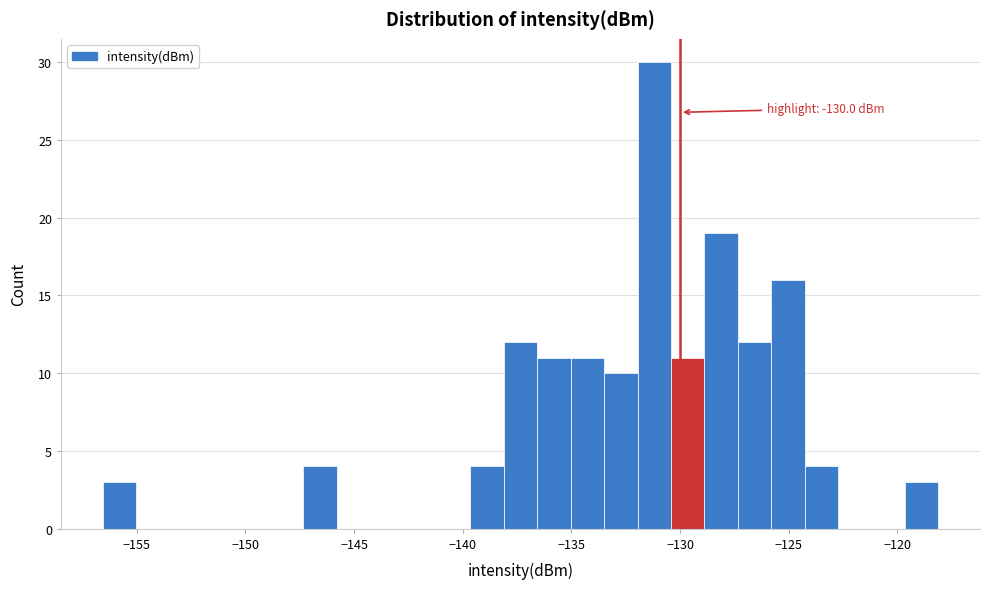

Read against the x-axis, roughly where is the centre of the tallest bar?

-131.0